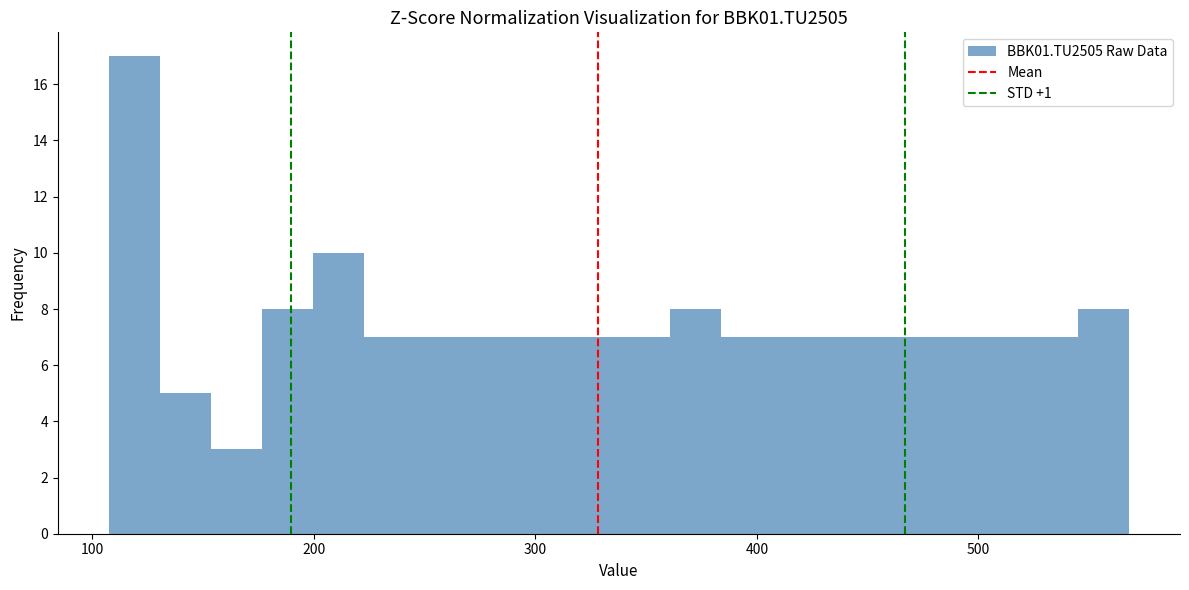

Read against the x-axis, roughly where is the centre of the tallest bar?

120